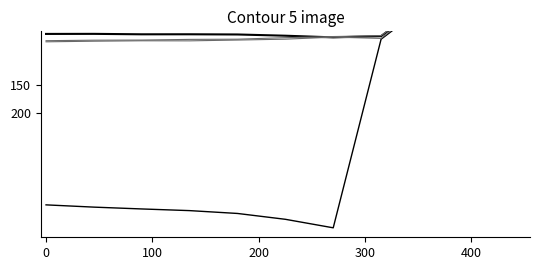

True or false: Total Time and Average Speed intersect in this chart.

False